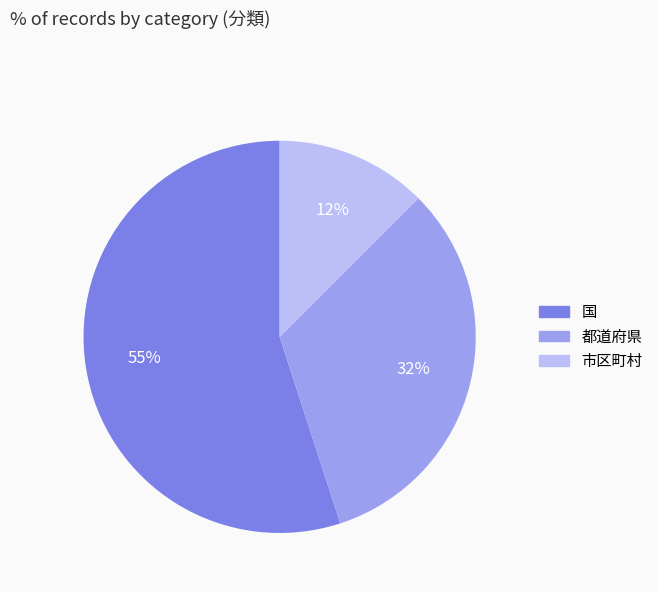

Rank the categories by value from highest to lowest.

国, 都道府県, 市区町村